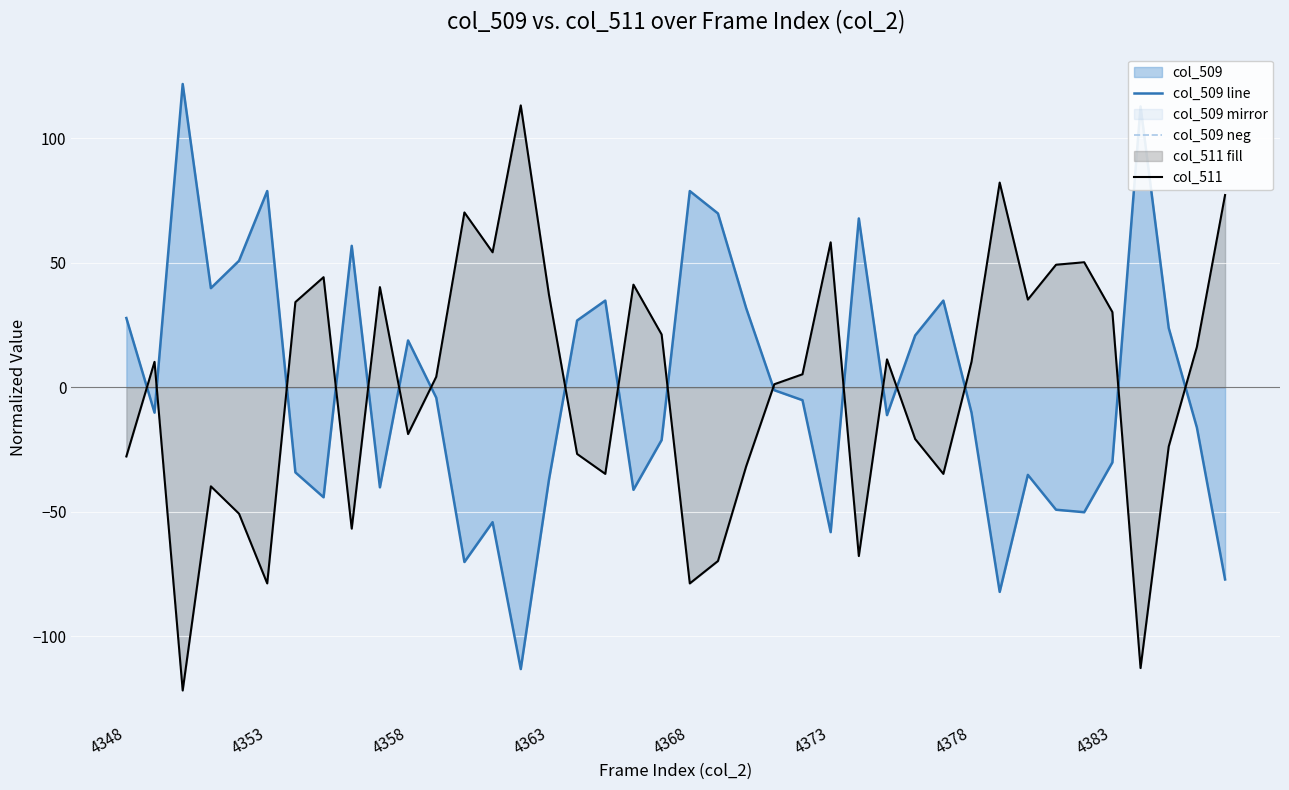

True or false: col_509 line has more than 1 interior local peaks.

True